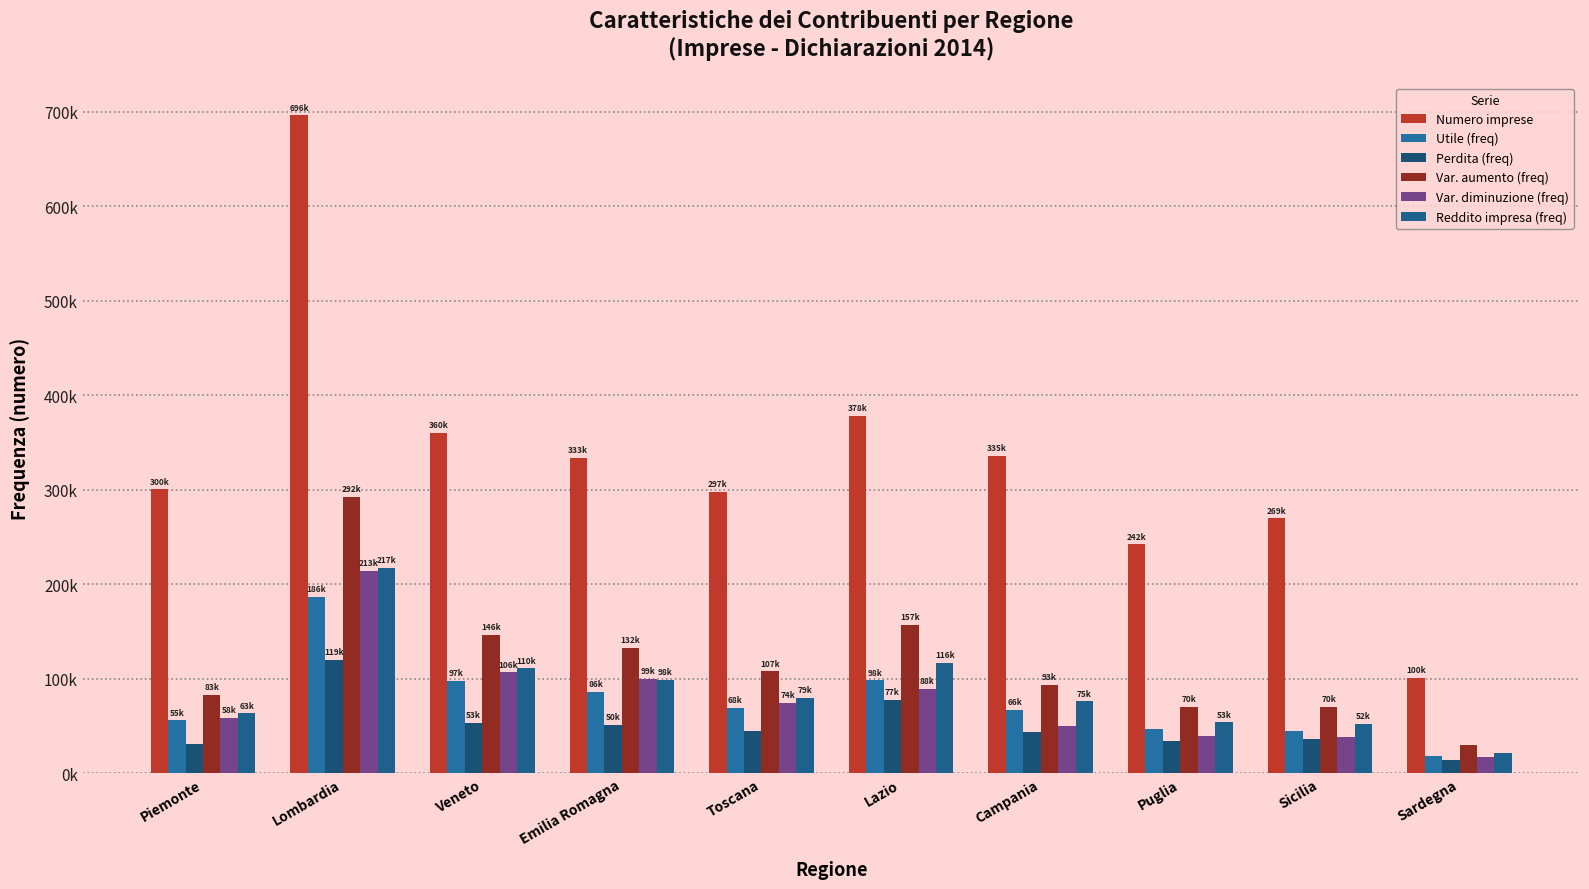

Are the bars horizontal?

No